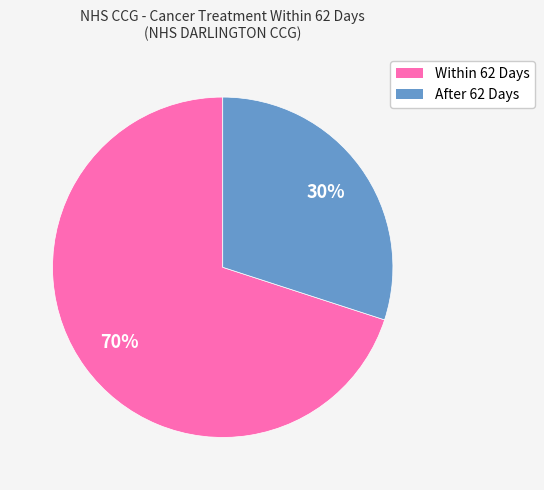

Is there any slice that represents more than half of the pie?

Yes